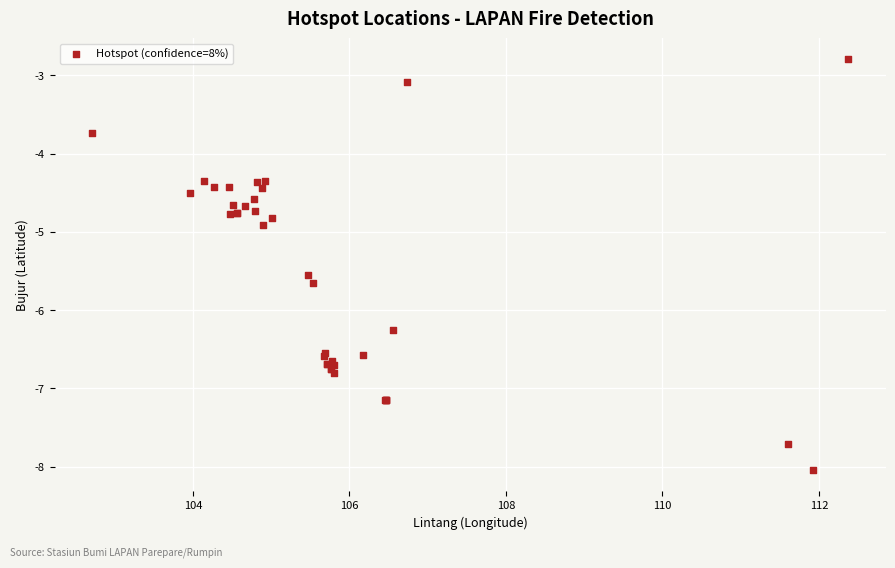

What Y value in the scatter plot is closest to -5?

-4.9